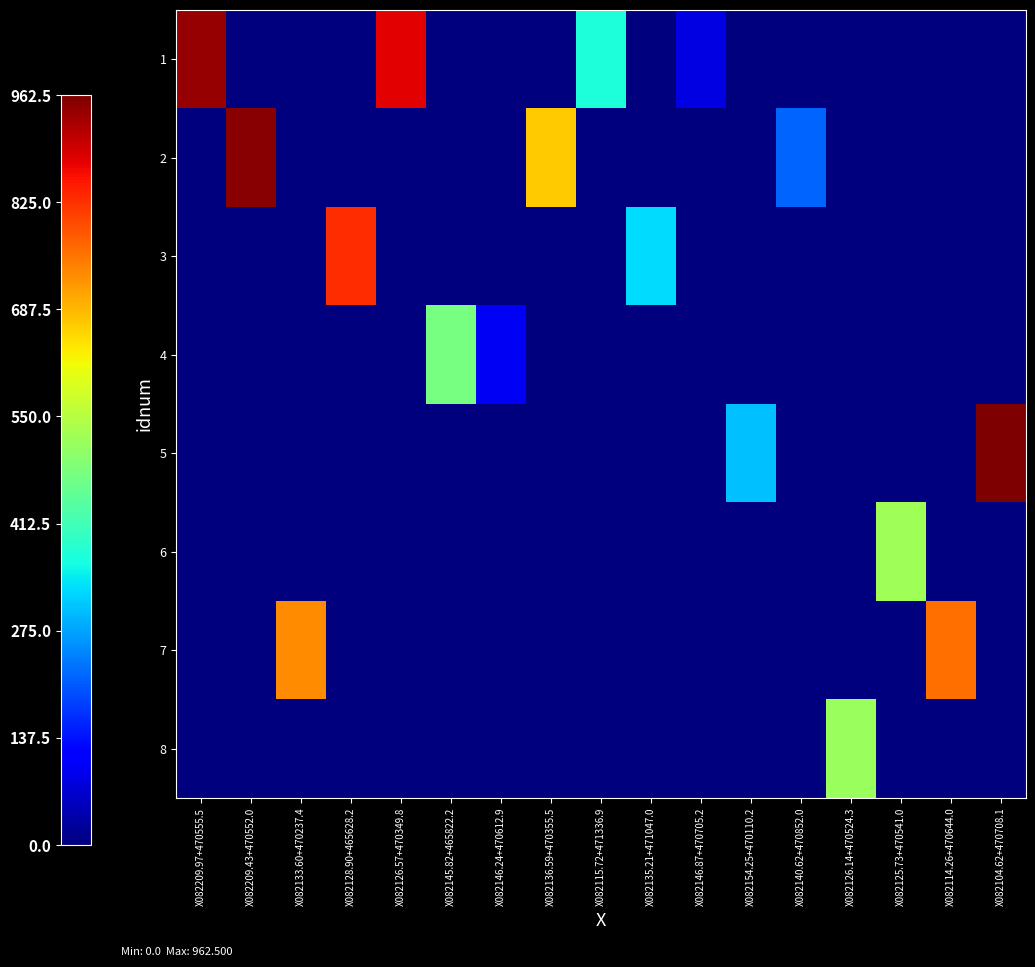

Reading right to left, extract all data points from this chart.

1: X082104.62+470708.1=0.0	X082114.26+470644.0=0.0	X082125.73+470541.0=0.0	X082126.14+470524.3=0.0	X082140.62+470852.0=0.0	X082154.25+470110.2=0.0	X082146.87+470705.2=85.9	X082135.21+471047.0=0.0	X082115.72+471336.9=371.6	X082136.59+470355.5=0.0	X082146.24+470612.9=0.0	X082145.82+465822.2=0.0	X082126.57+470349.8=876.7	X082128.90+465628.2=0.0	X082133.60+470237.4=0.0	X082209.43+470552.0=0.0	X082209.97+470555.5=940.8
2: X082104.62+470708.1=0.0	X082114.26+470644.0=0.0	X082125.73+470541.0=0.0	X082126.14+470524.3=0.0	X082140.62+470852.0=215.7	X082154.25+470110.2=0.0	X082146.87+470705.2=0.0	X082135.21+471047.0=0.0	X082115.72+471336.9=0.0	X082136.59+470355.5=668.5	X082146.24+470612.9=0.0	X082145.82+465822.2=0.0	X082126.57+470349.8=0.0	X082128.90+465628.2=0.0	X082133.60+470237.4=0.0	X082209.43+470552.0=951.5	X082209.97+470555.5=0.0
3: X082104.62+470708.1=0.0	X082114.26+470644.0=0.0	X082125.73+470541.0=0.0	X082126.14+470524.3=0.0	X082140.62+470852.0=0.0	X082154.25+470110.2=0.0	X082146.87+470705.2=0.0	X082135.21+471047.0=327.8	X082115.72+471336.9=0.0	X082136.59+470355.5=0.0	X082146.24+470612.9=0.0	X082145.82+465822.2=0.0	X082126.57+470349.8=0.0	X082128.90+465628.2=828.4	X082133.60+470237.4=0.0	X082209.43+470552.0=0.0	X082209.97+470555.5=0.0
4: X082104.62+470708.1=0.0	X082114.26+470644.0=0.0	X082125.73+470541.0=0.0	X082126.14+470524.3=0.0	X082140.62+470852.0=0.0	X082154.25+470110.2=0.0	X082146.87+470705.2=0.0	X082135.21+471047.0=0.0	X082115.72+471336.9=0.0	X082136.59+470355.5=0.0	X082146.24+470612.9=99.5	X082145.82+465822.2=476.3	X082126.57+470349.8=0.0	X082128.90+465628.2=0.0	X082133.60+470237.4=0.0	X082209.43+470552.0=0.0	X082209.97+470555.5=0.0
5: X082104.62+470708.1=962.5	X082114.26+470644.0=0.0	X082125.73+470541.0=0.0	X082126.14+470524.3=0.0	X082140.62+470852.0=0.0	X082154.25+470110.2=300.9	X082146.87+470705.2=0.0	X082135.21+471047.0=0.0	X082115.72+471336.9=0.0	X082136.59+470355.5=0.0	X082146.24+470612.9=0.0	X082145.82+465822.2=0.0	X082126.57+470349.8=0.0	X082128.90+465628.2=0.0	X082133.60+470237.4=0.0	X082209.43+470552.0=0.0	X082209.97+470555.5=0.0
6: X082104.62+470708.1=0.0	X082114.26+470644.0=0.0	X082125.73+470541.0=524.5	X082126.14+470524.3=0.0	X082140.62+470852.0=0.0	X082154.25+470110.2=0.0	X082146.87+470705.2=0.0	X082135.21+471047.0=0.0	X082115.72+471336.9=0.0	X082136.59+470355.5=0.0	X082146.24+470612.9=0.0	X082145.82+465822.2=0.0	X082126.57+470349.8=0.0	X082128.90+465628.2=0.0	X082133.60+470237.4=0.0	X082209.43+470552.0=0.0	X082209.97+470555.5=0.0
7: X082104.62+470708.1=0.0	X082114.26+470644.0=762.5	X082125.73+470541.0=0.0	X082126.14+470524.3=0.0	X082140.62+470852.0=0.0	X082154.25+470110.2=0.0	X082146.87+470705.2=0.0	X082135.21+471047.0=0.0	X082115.72+471336.9=0.0	X082136.59+470355.5=0.0	X082146.24+470612.9=0.0	X082145.82+465822.2=0.0	X082126.57+470349.8=0.0	X082128.90+465628.2=0.0	X082133.60+470237.4=730.6	X082209.43+470552.0=0.0	X082209.97+470555.5=0.0
8: X082104.62+470708.1=0.0	X082114.26+470644.0=0.0	X082125.73+470541.0=0.0	X082126.14+470524.3=516.0	X082140.62+470852.0=0.0	X082154.25+470110.2=0.0	X082146.87+470705.2=0.0	X082135.21+471047.0=0.0	X082115.72+471336.9=0.0	X082136.59+470355.5=0.0	X082146.24+470612.9=0.0	X082145.82+465822.2=0.0	X082126.57+470349.8=0.0	X082128.90+465628.2=0.0	X082133.60+470237.4=0.0	X082209.43+470552.0=0.0	X082209.97+470555.5=0.0